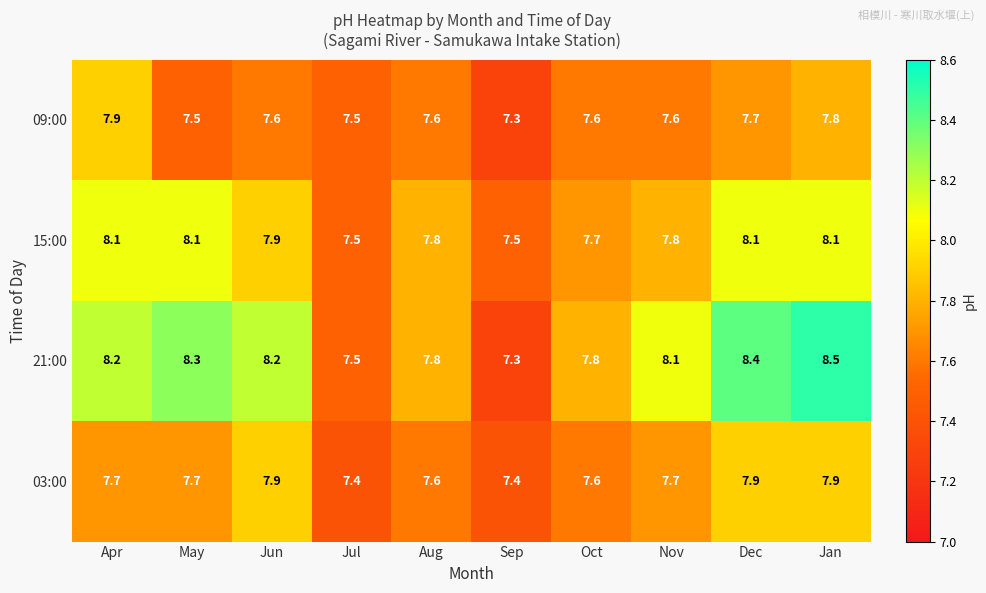

The 09:00 series shows 10.0 at Sep. True or false?

False